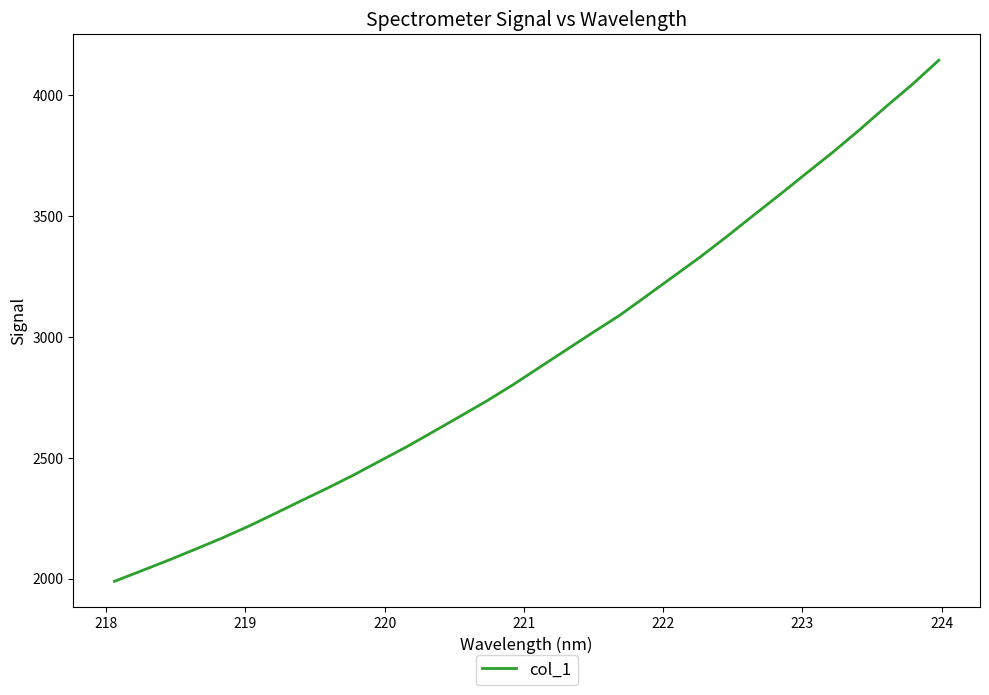

What is the difference between the maximum and minimum values?

2155.0